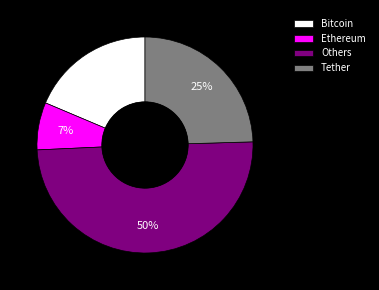

Rank the categories by value from highest to lowest.

Others, Tether, Bitcoin, Ethereum